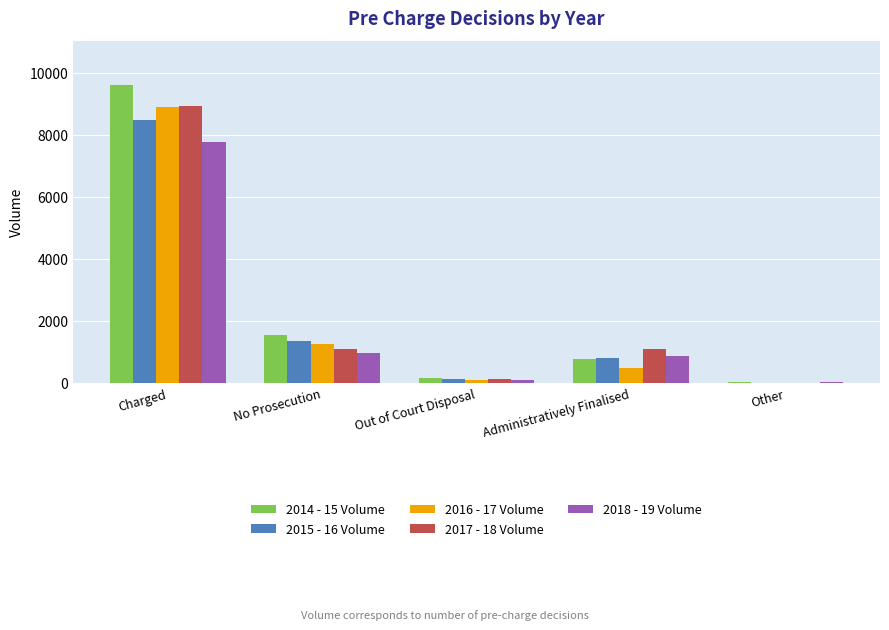

Which category has the highest value in the 2014 - 15 Volume series?

Charged